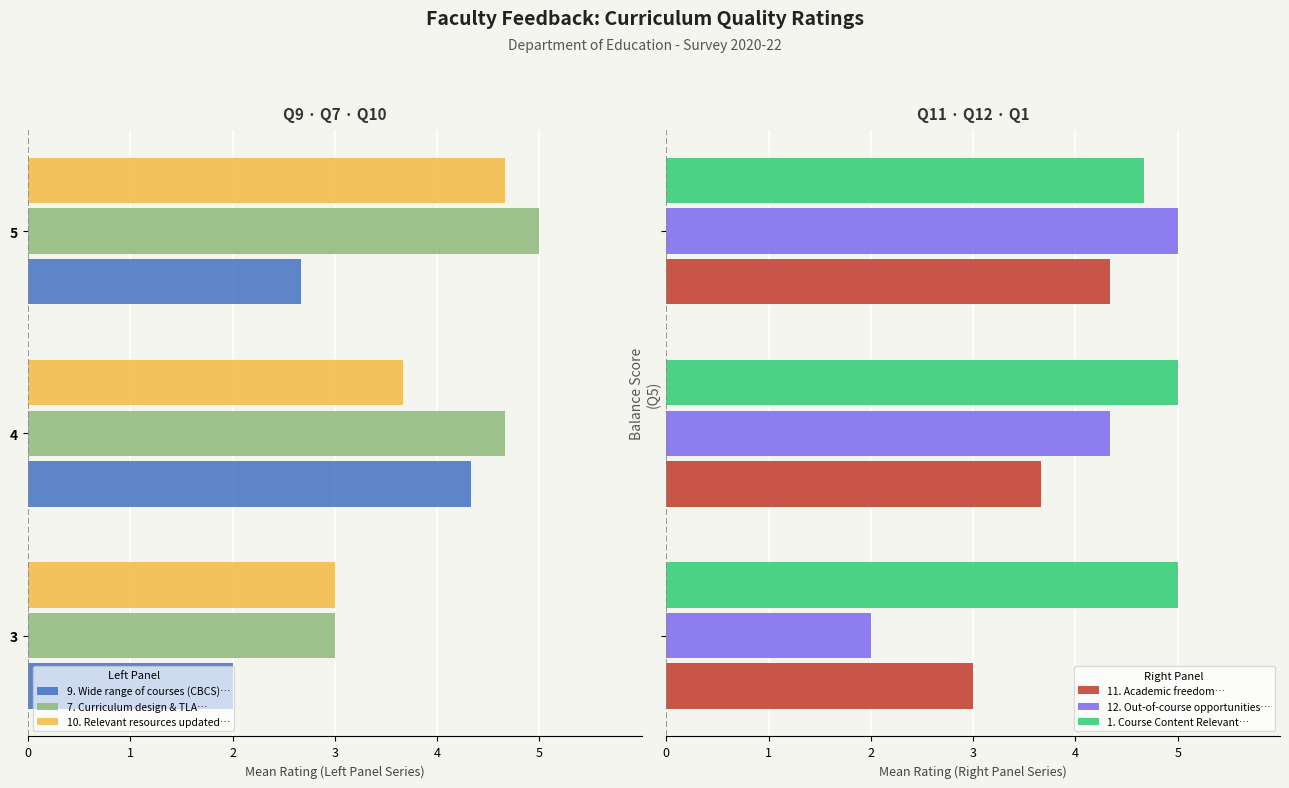

What is the difference between the maximum and minimum values in the 1. Course Content Relevant… series?

0.3